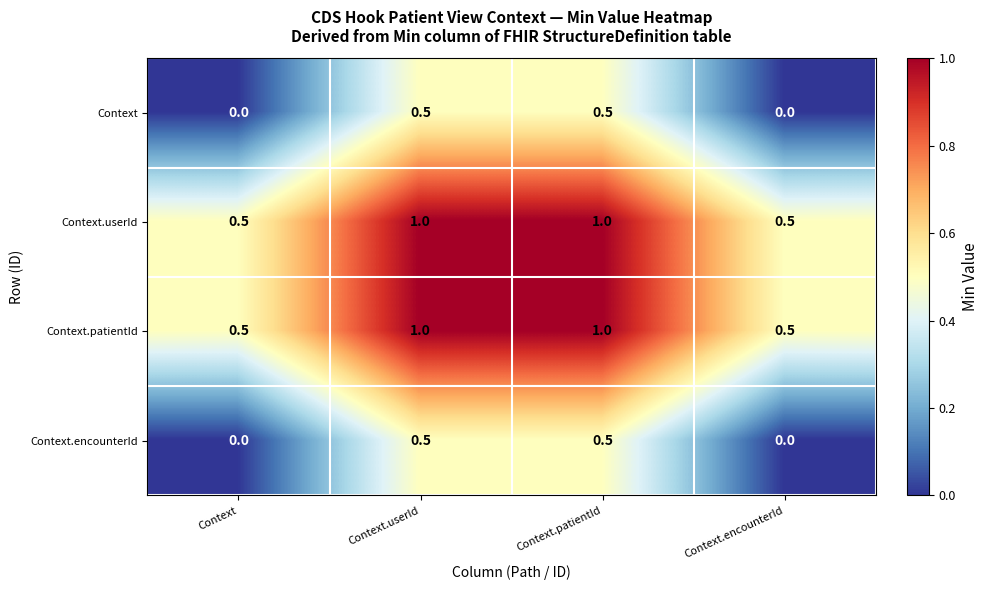

What is the sum of all Context.encounterId values?

1.0